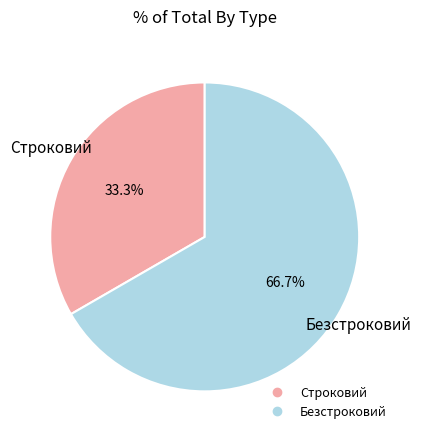

To the nearest percent, what percentage of the pie is Строковий?

33%